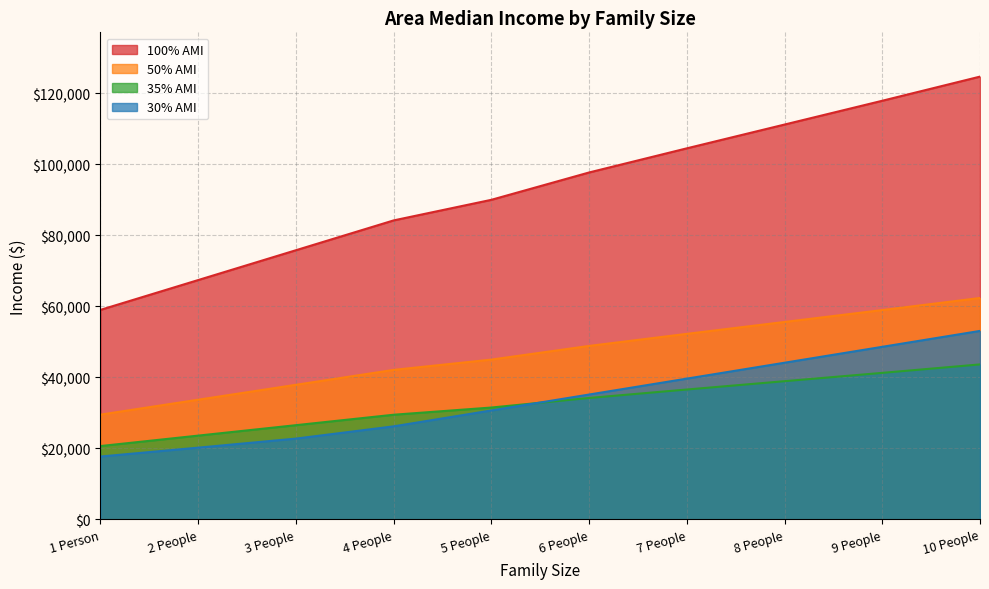

At 5 People, list the series in order from smallest to largest.

30% AMI, 35% AMI, 50% AMI, 100% AMI